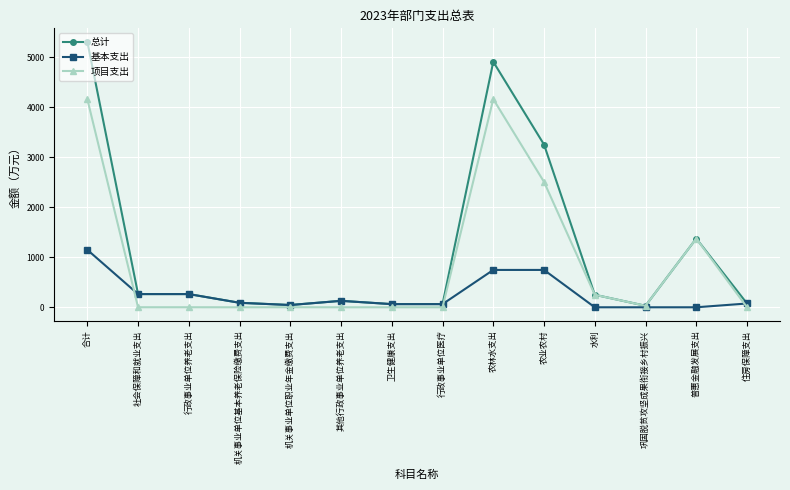

Is this an area chart (filled region under the line)?

No